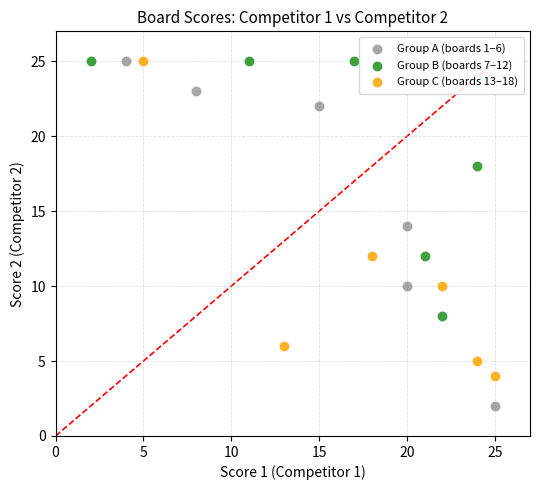

Which series contains the lowest Y value?

Group A (boards 1–6)